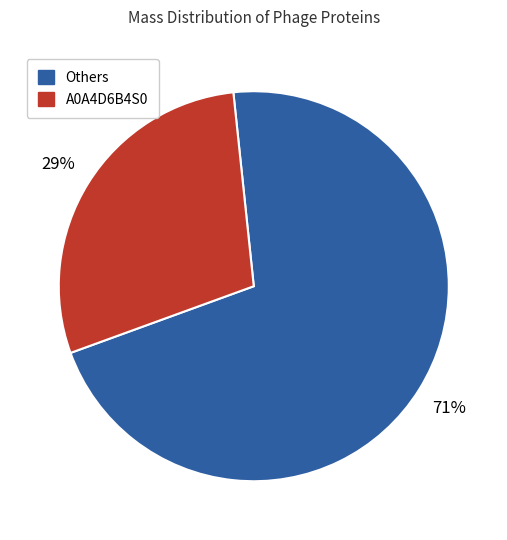

Count the number of slices in the pie.

2